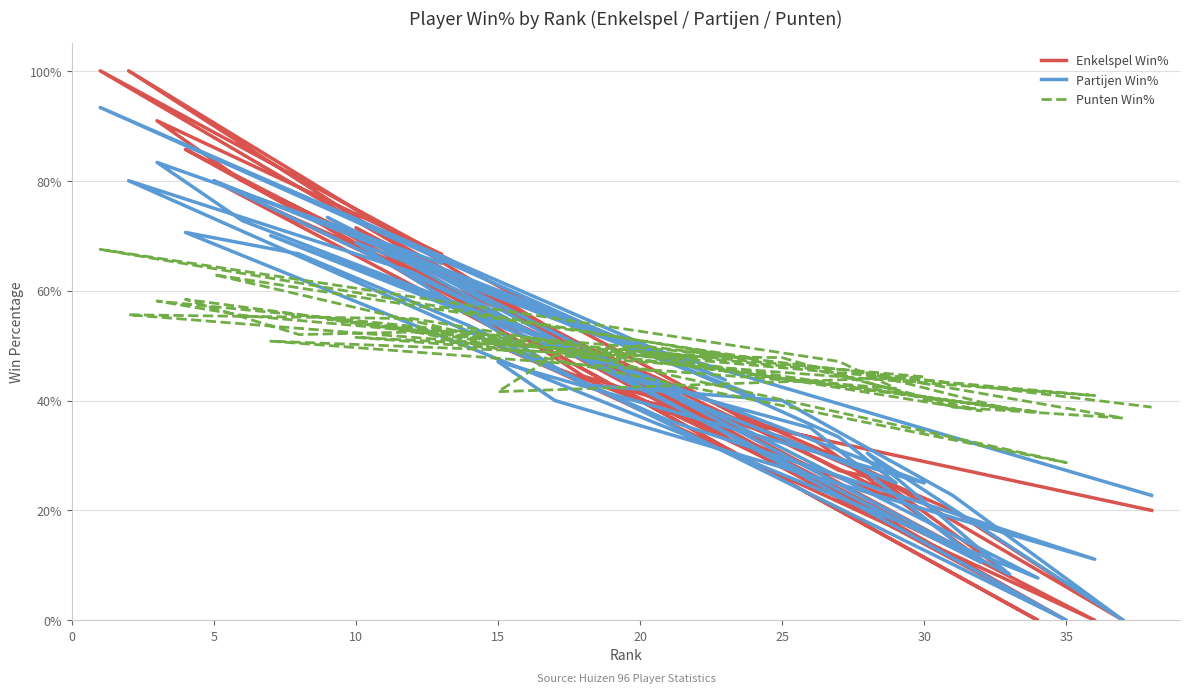

How many lines are shown in the chart?

3